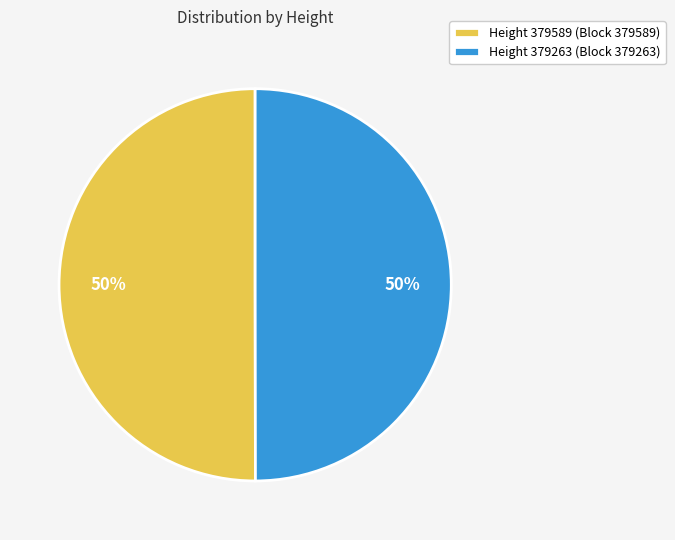

Combined, do Height 379589 (Block 379589) and Height 379263 (Block 379263) account for over 50%?

Yes